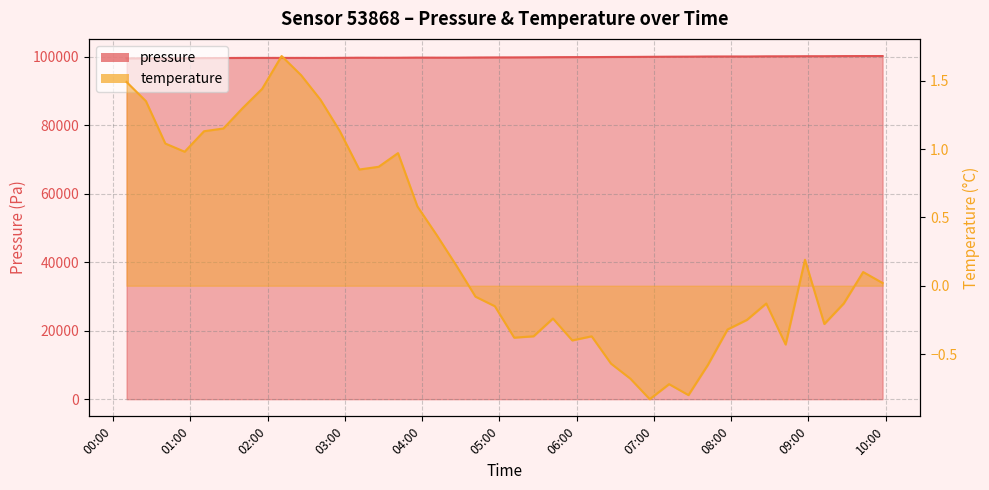

How many lines are shown in the chart?

2